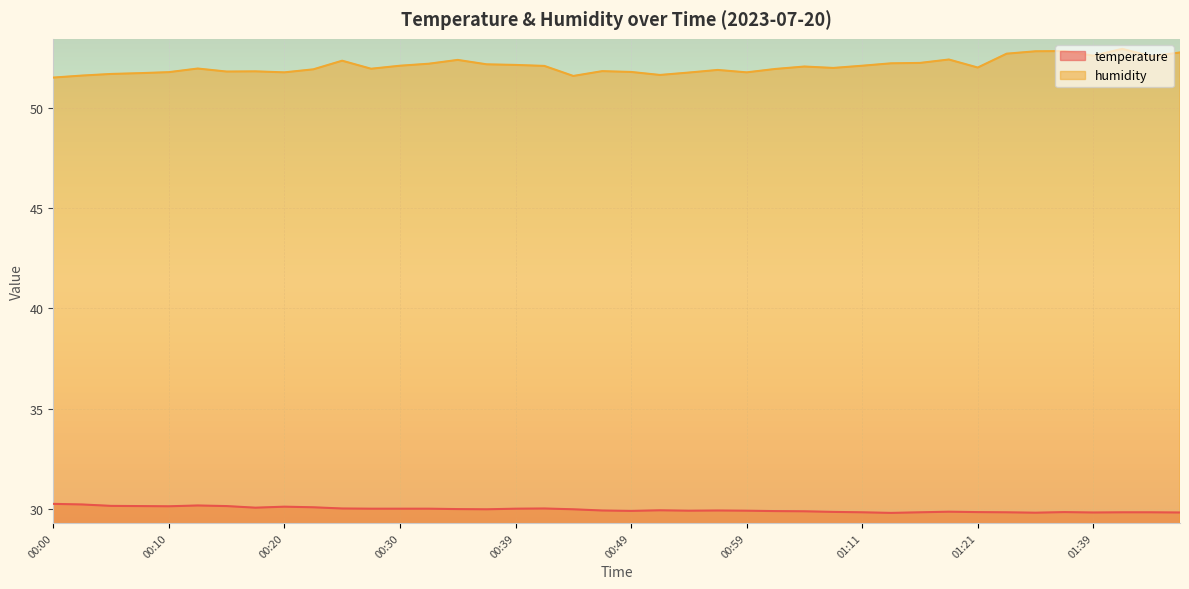

Where is the first local minimum for temperature?

00:10